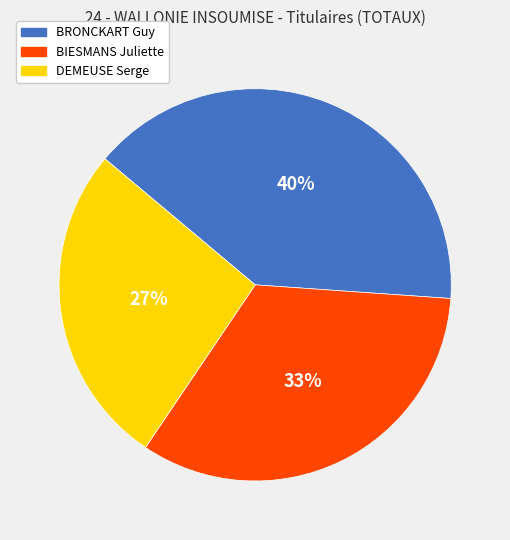

What percentage is the BRONCKART Guy slice, to the nearest percent?

40%